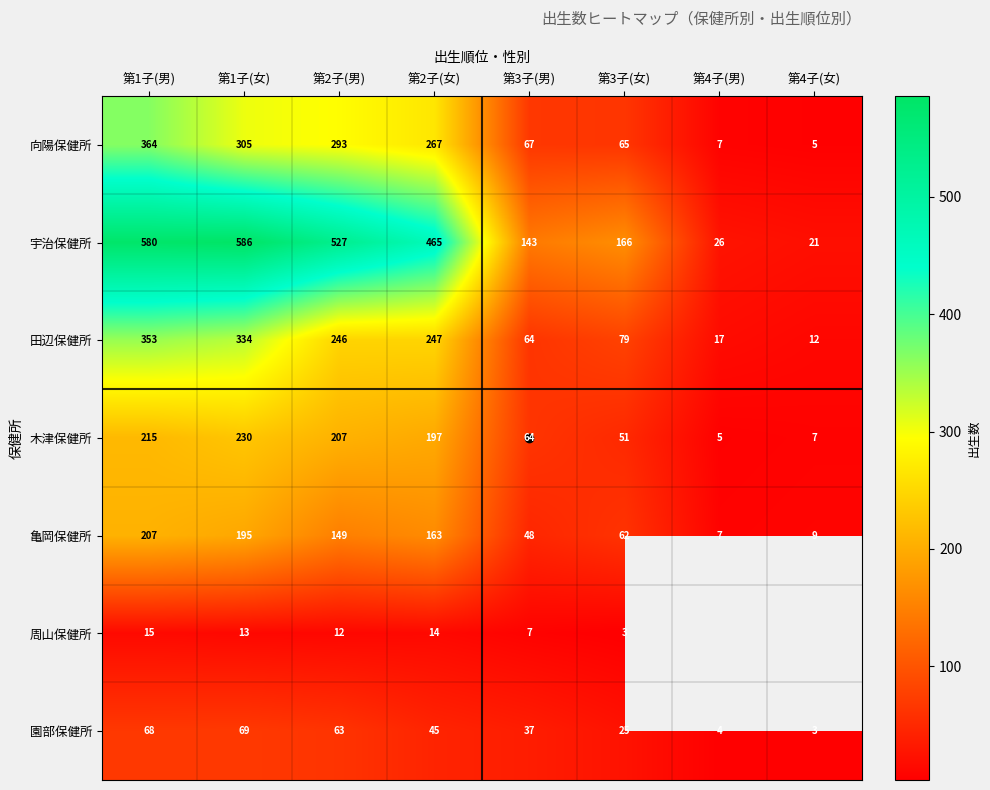

Is the value of 宇治保健所 at 第2子(男) greater than the value of 木津保健所 at 第3子(女)?

Yes